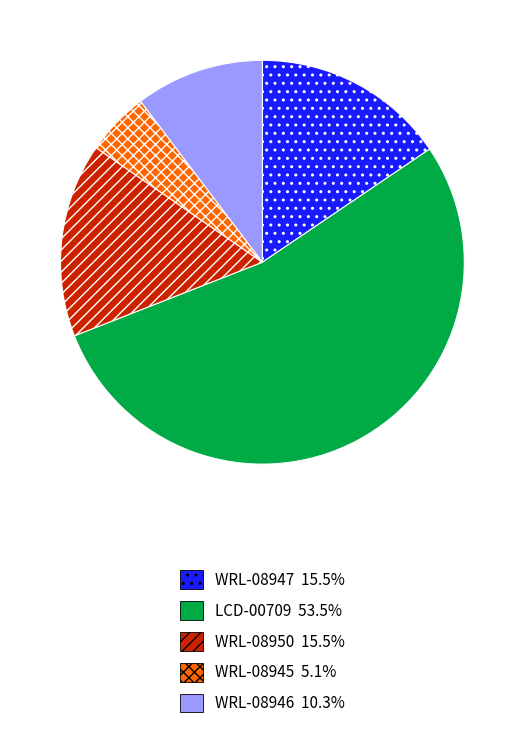

What is the smallest slice in the pie chart?

WRL-08945